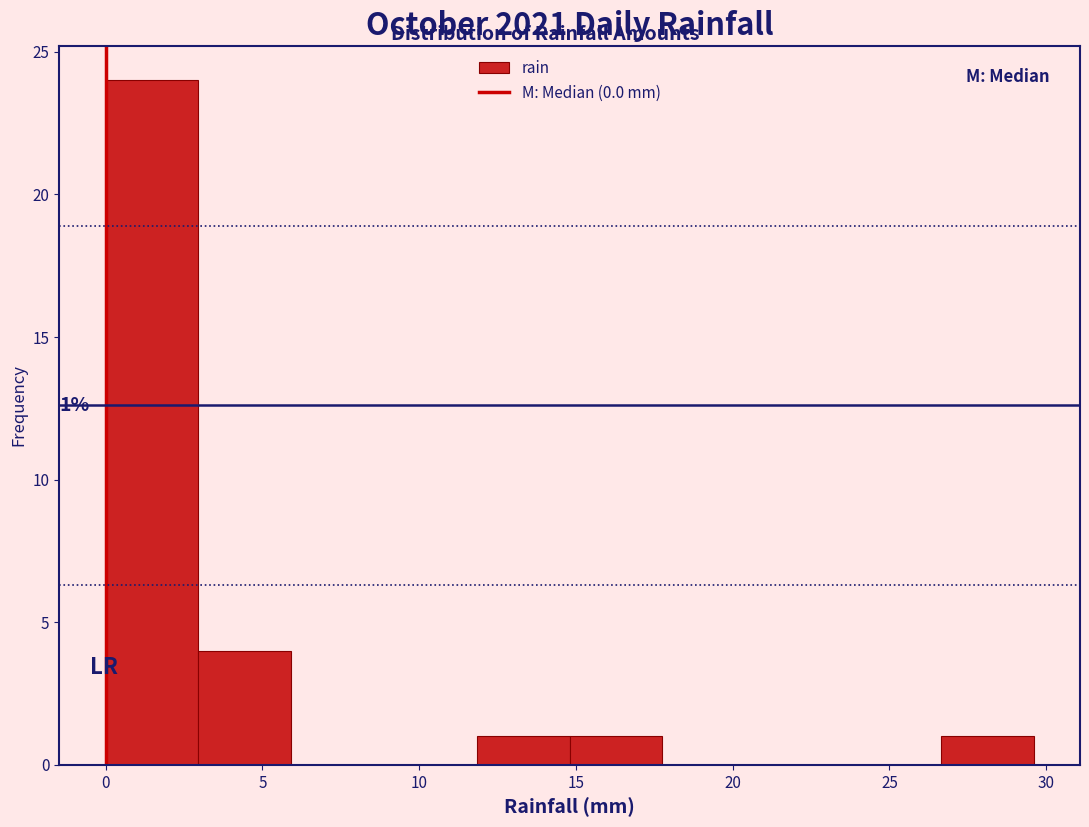

Over which range of the x-axis is the bar tallest?

0.0 to 3.0